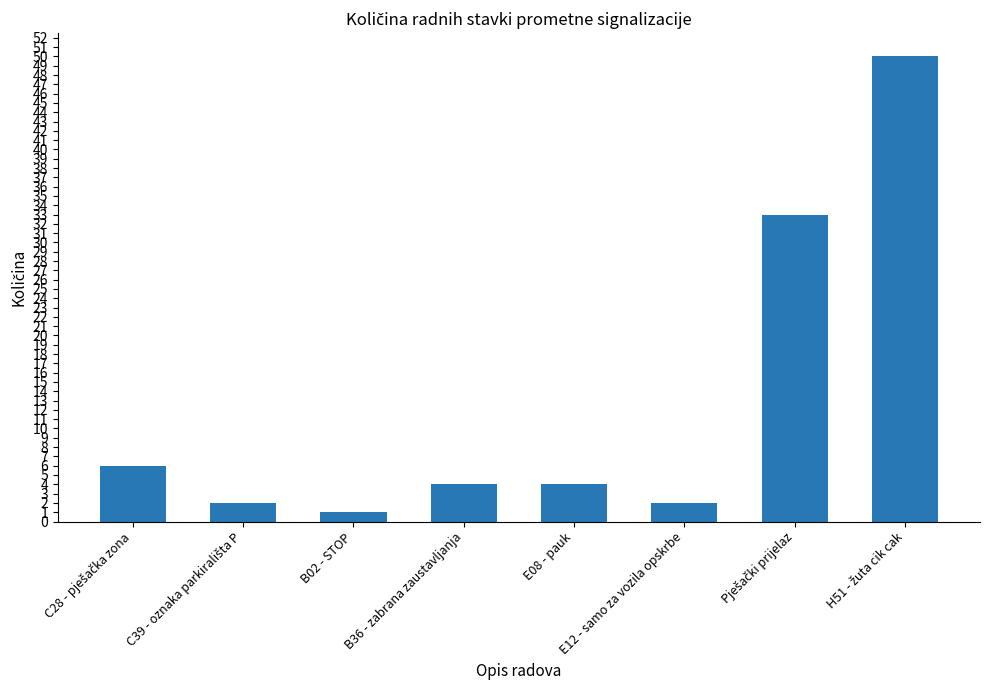

The value at E08 - pauk is 6. True or false?

False